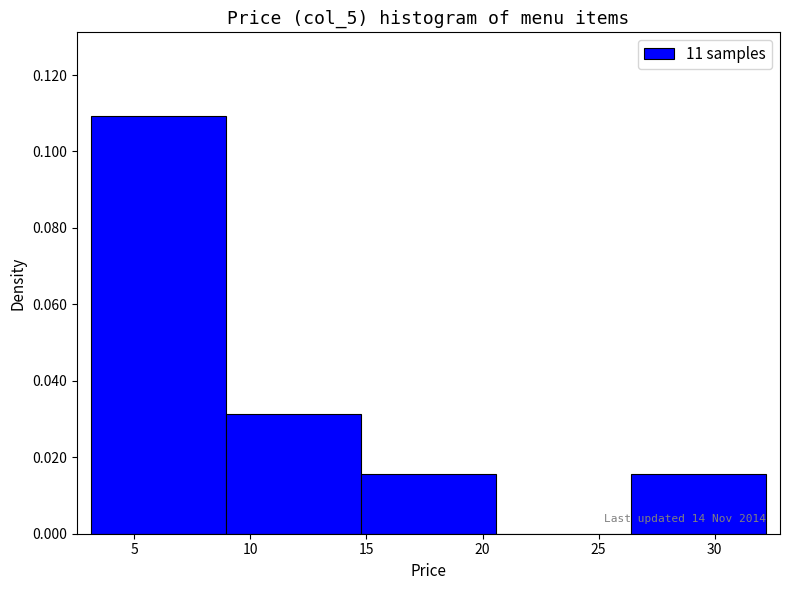

Over which range of the x-axis is the bar tallest?

3.0 to 9.0